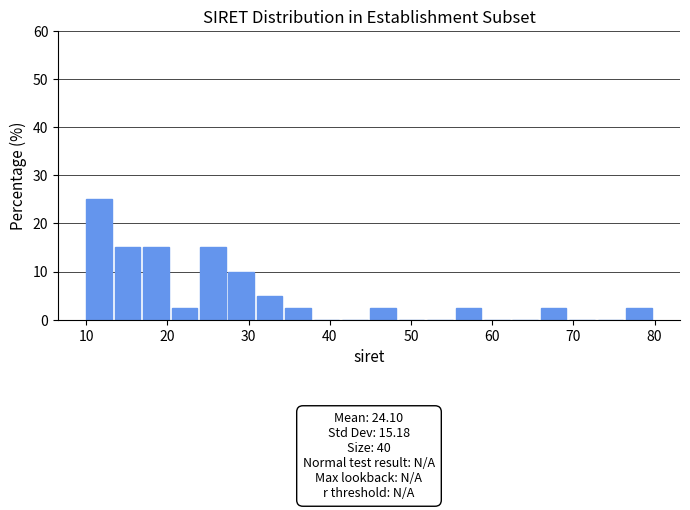

Around what value on the x-axis is the tallest bar? Give the approximate position of its centre, as read against the axis.

12